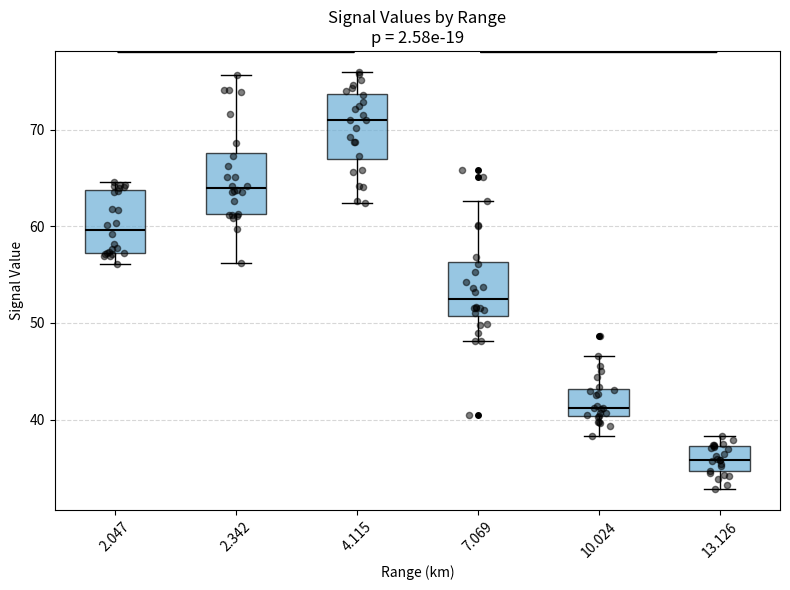

Where does the median line of the box at x = 2.047 sit on the y-axis? The values are not printed on the chart, so give them approximately, as read against the axis.

60